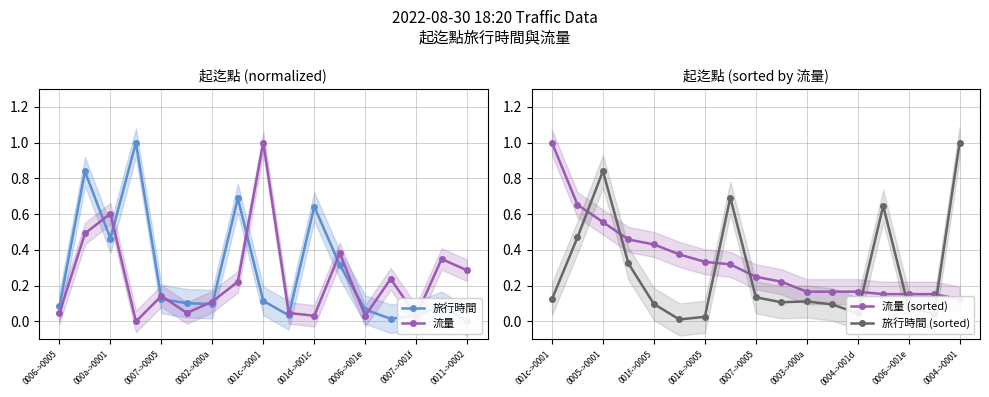

True or false: 流量 has a value of 0.2 at 0002->000a.

False